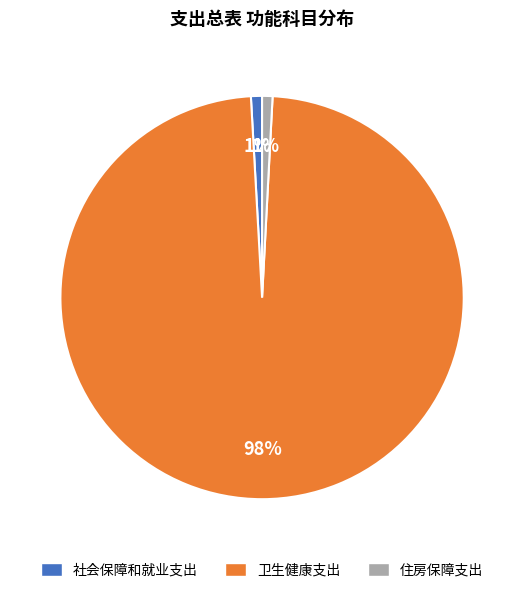

How many slices are in this pie chart?

3